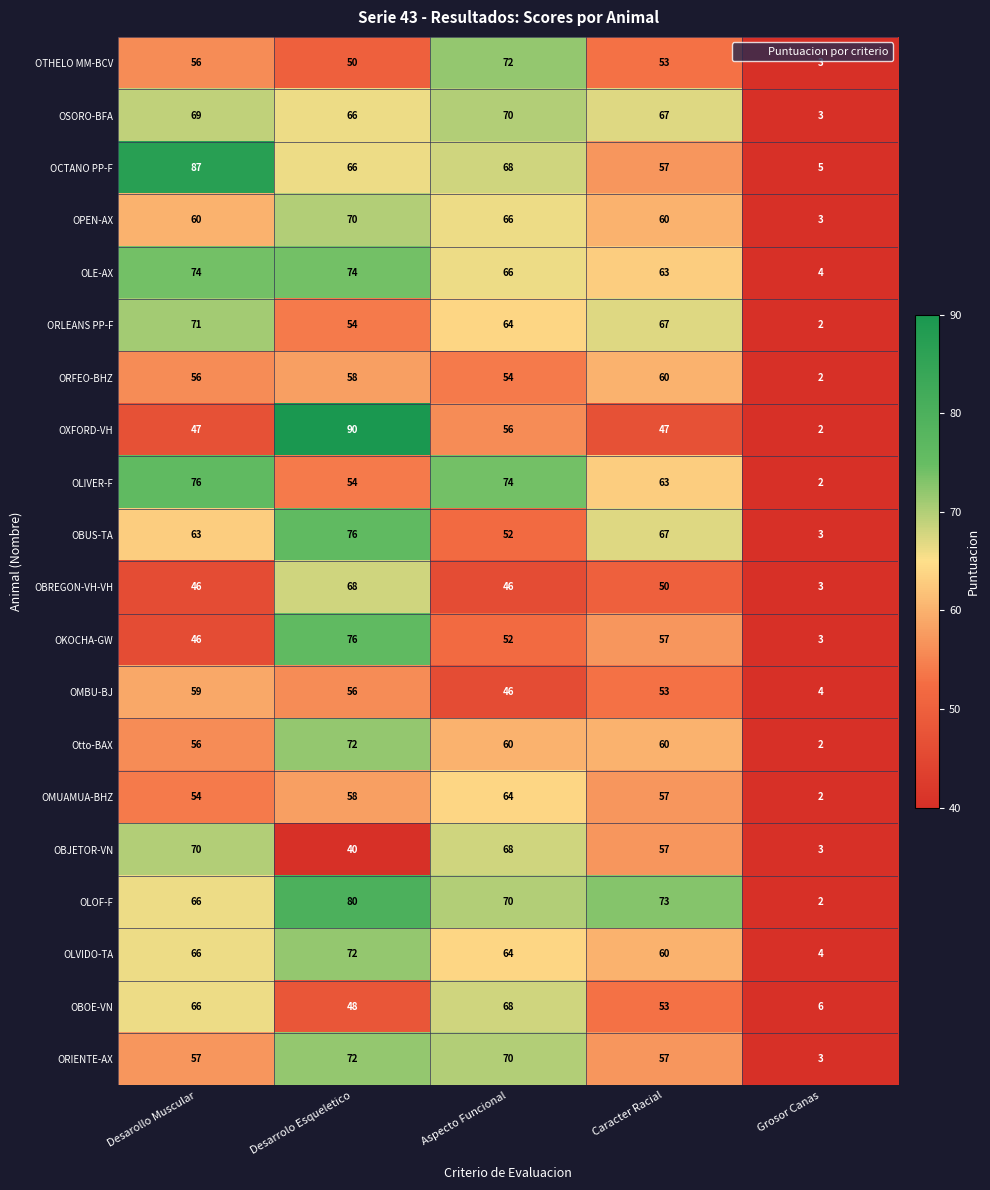

At which category is the sum across all series the highest?

Desarrolo Esqueletico